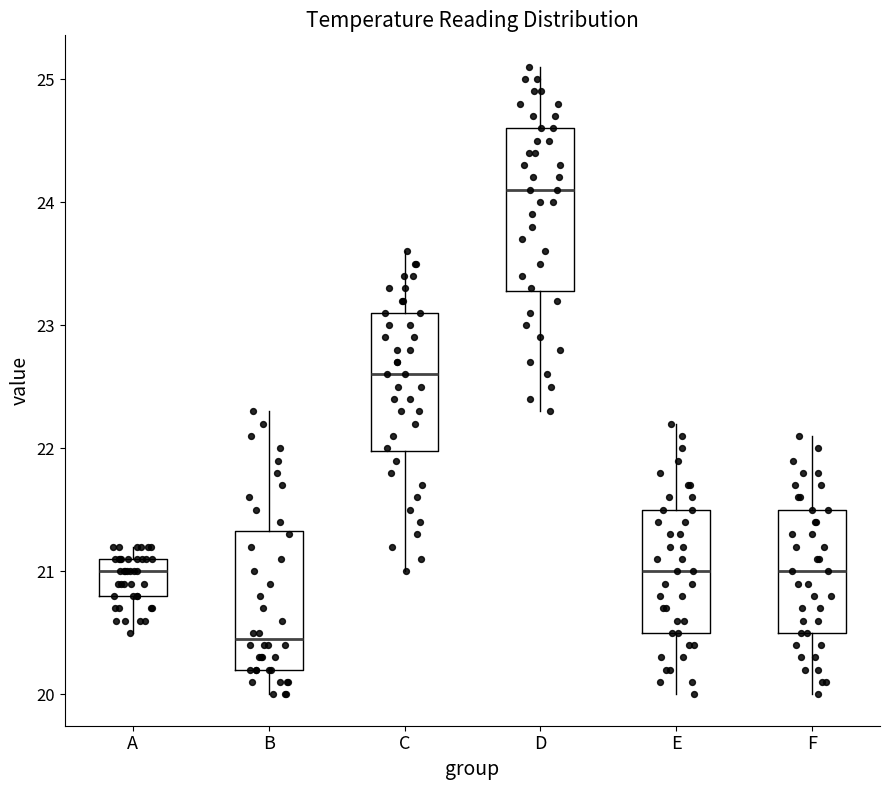

Which box's median line is the lowest?

B